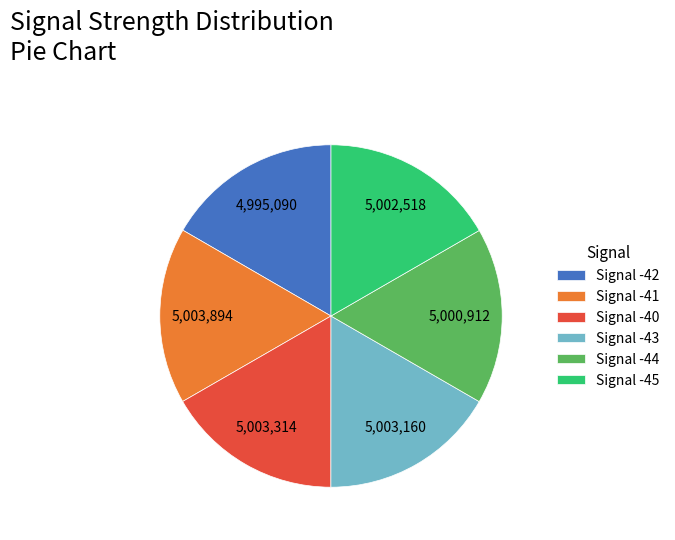

What is the ratio of the value at Signal -43 to the value at Signal -42?

1.0